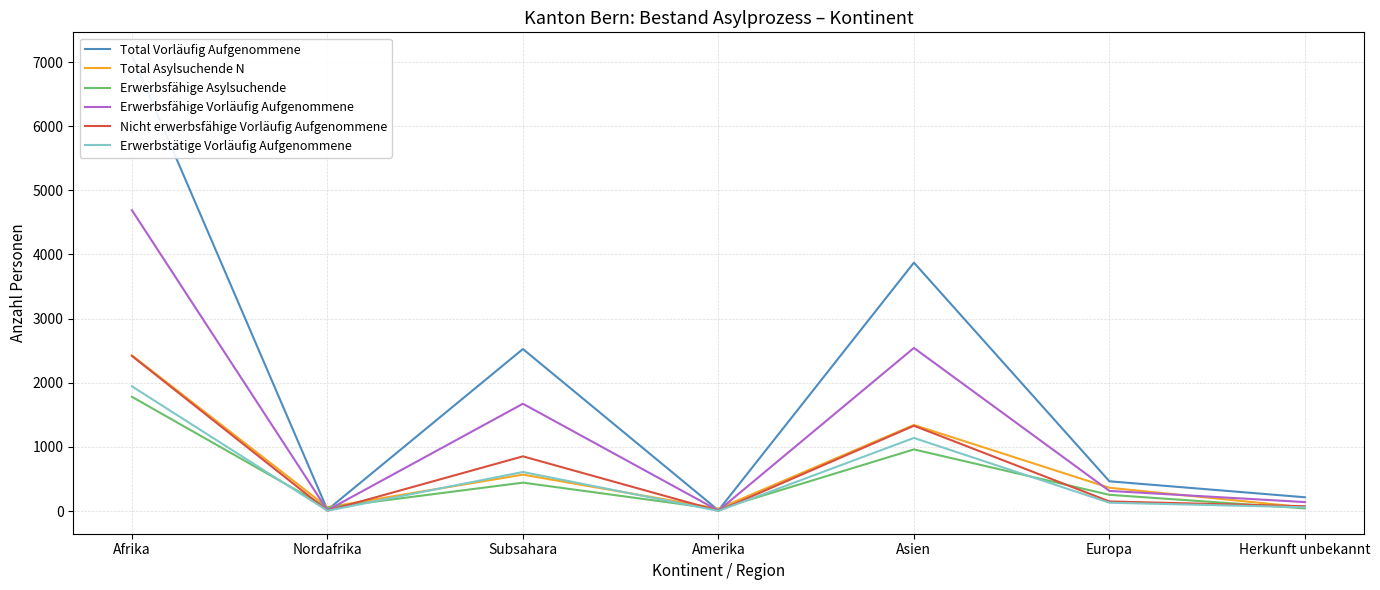

The Total Asylsuchende N series shows 182 at Subsahara. True or false?

False